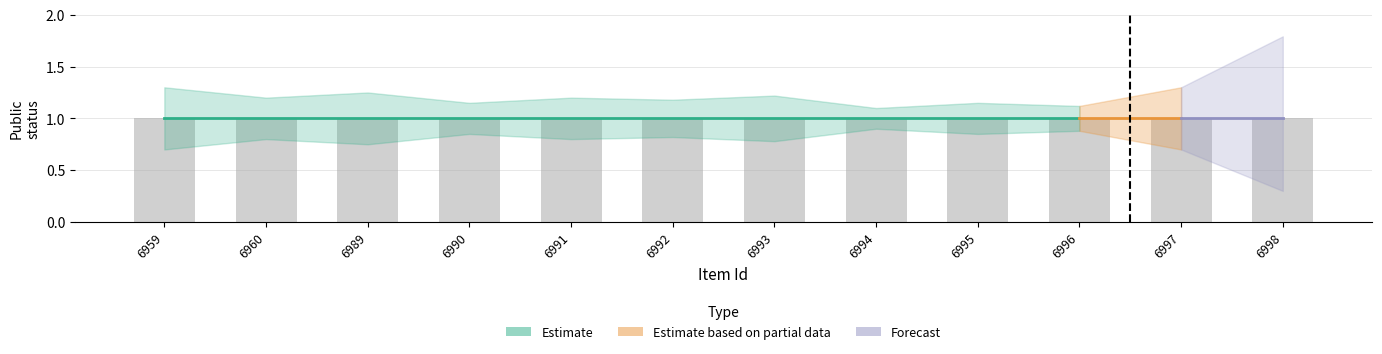

Which has a higher value, 6959 or 6990?

6959